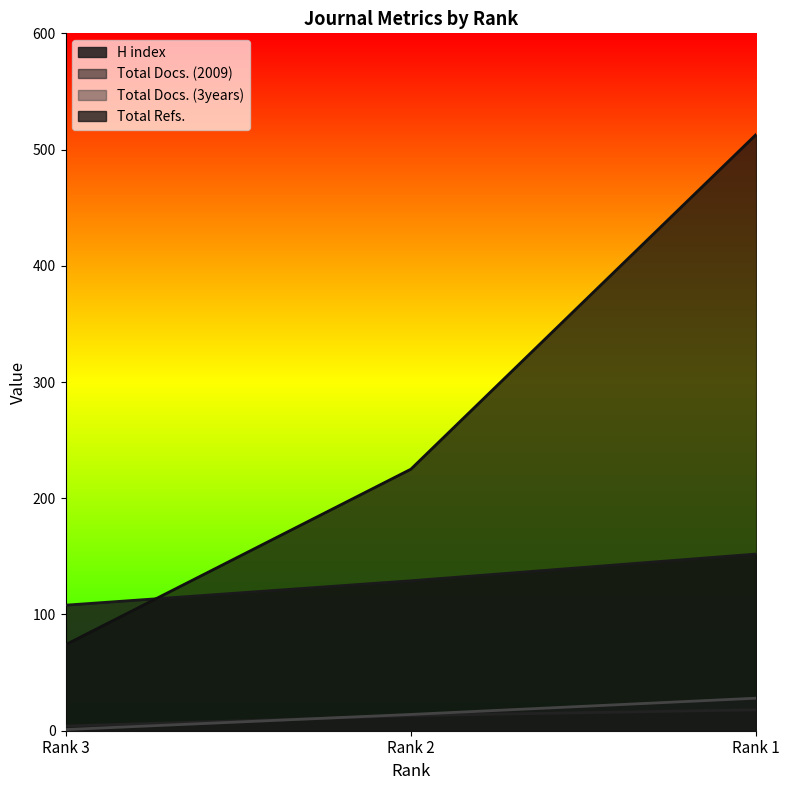

What is the sum of the Total Docs. (2009) values at Rank 1 and Rank 3?

22